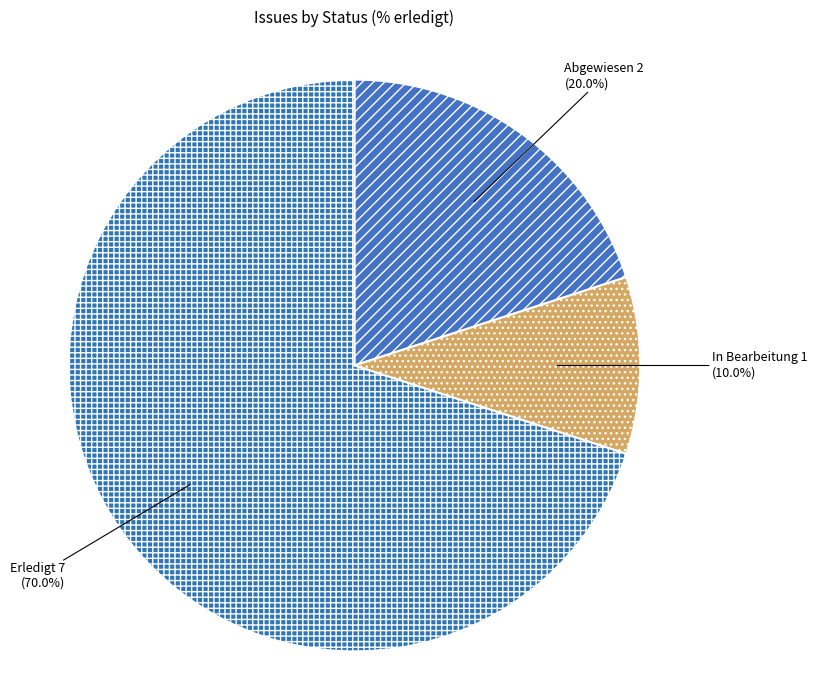

What is the smallest slice in the pie chart?

In Bearbeitung